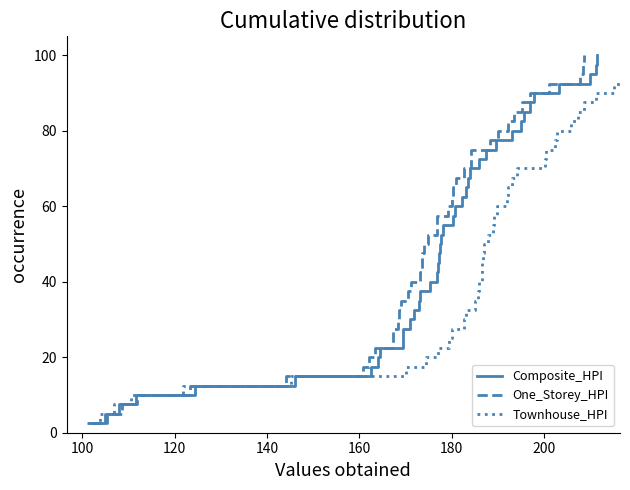

What are all the series names shown in the legend?

Composite_HPI, One_Storey_HPI, Townhouse_HPI